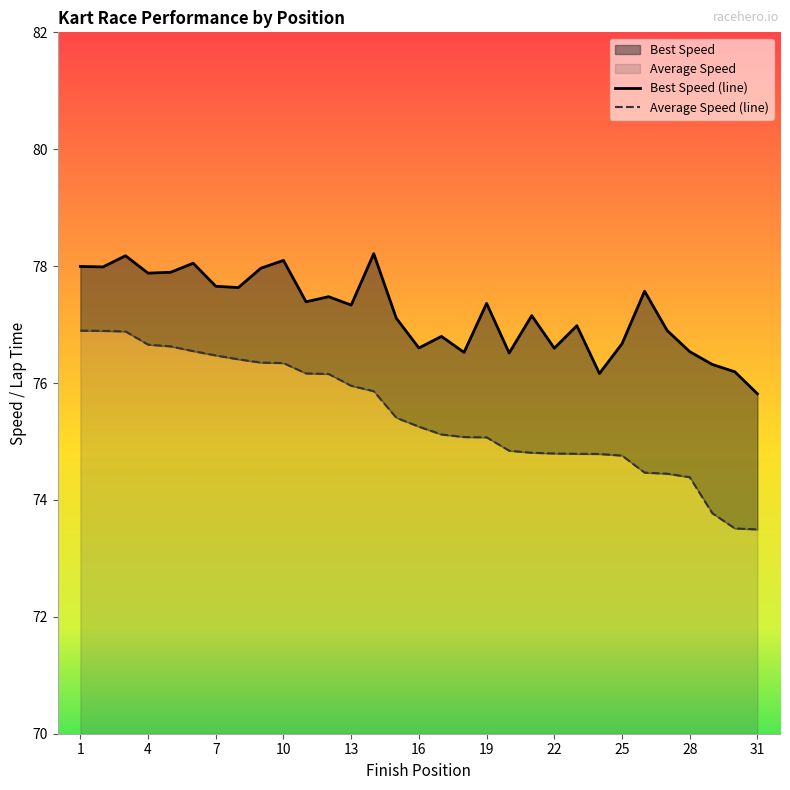

Between 14 and 16, which series saw the biggest shift?

Best Lap time